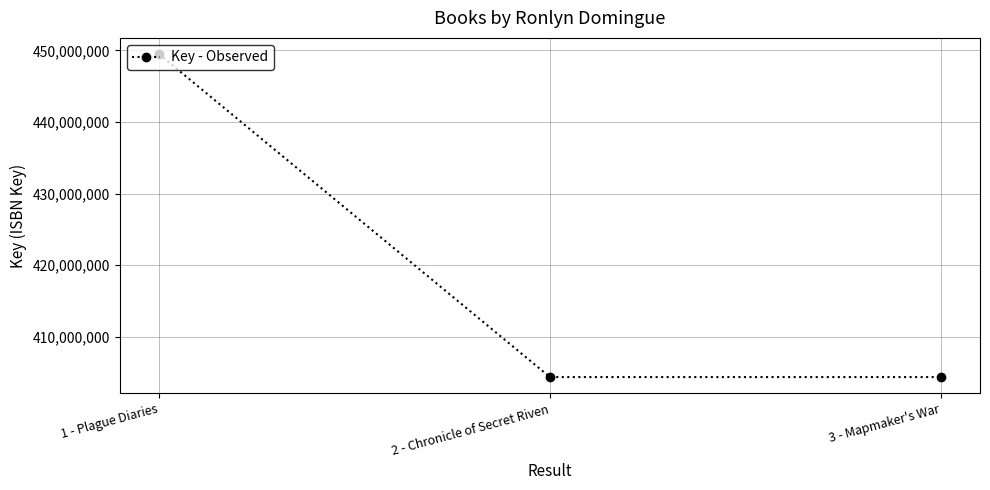

What is the greatest value displayed?

449503883